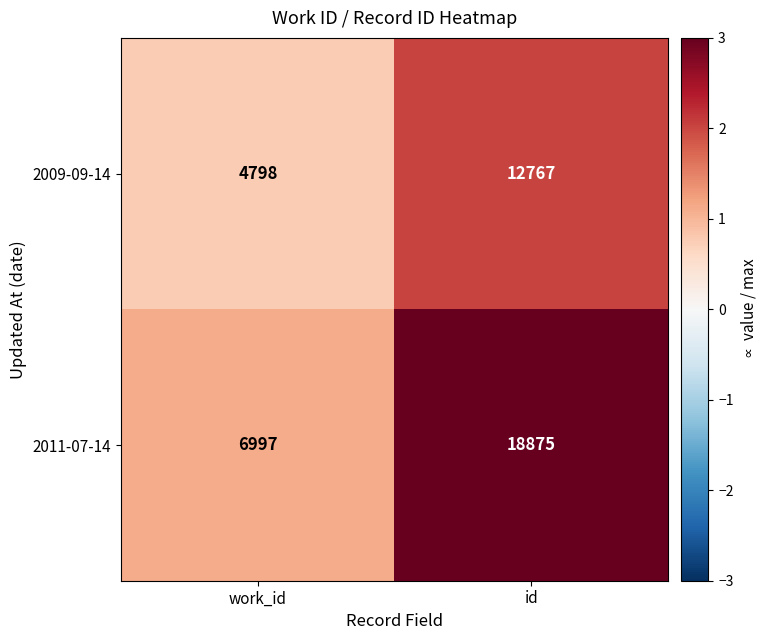

What is the maximum value shown in the chart?

18875